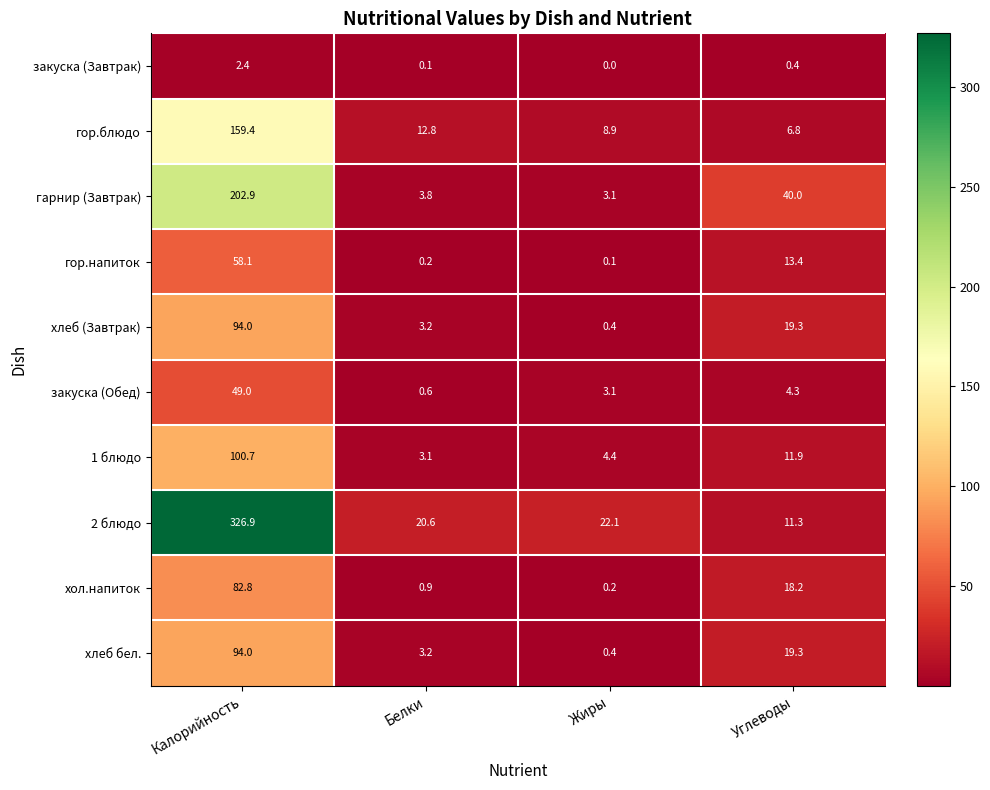

What is the maximum value shown in the chart?

326.9